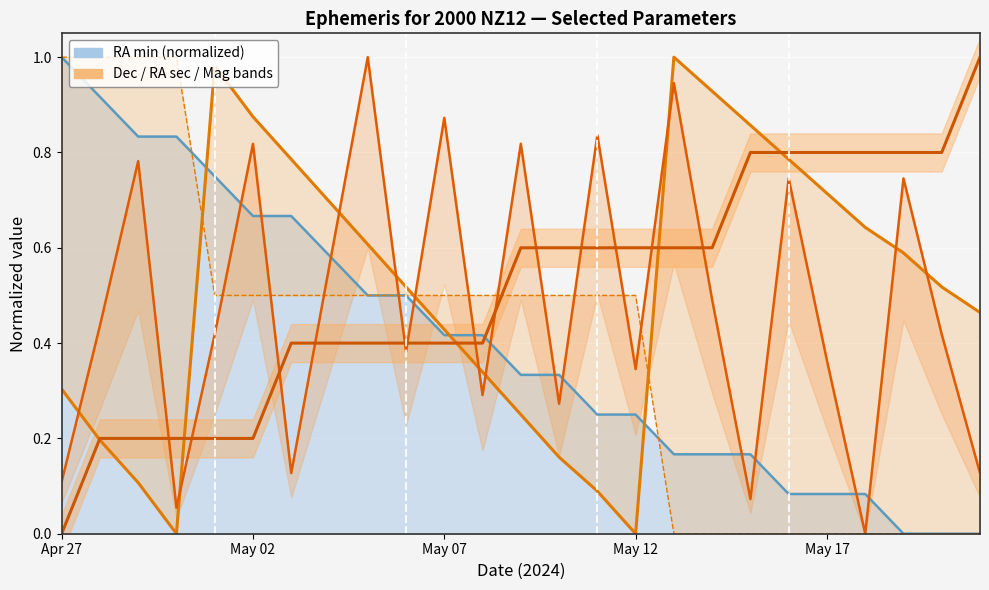

What is the approximate value of Approx Mag at Apr 29?

0.2